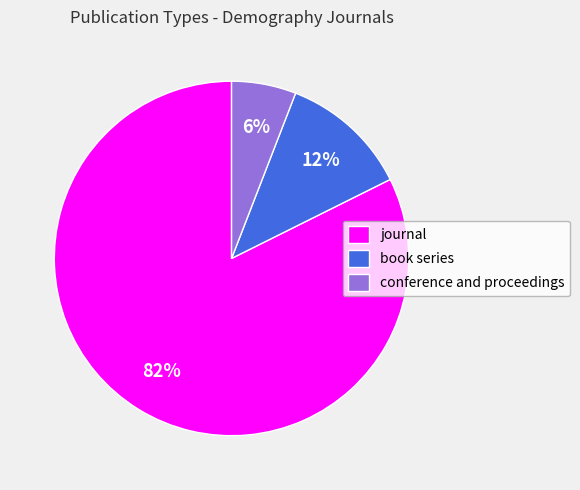

The conference and proceedings slice represents 6% of the pie. True or false?

True